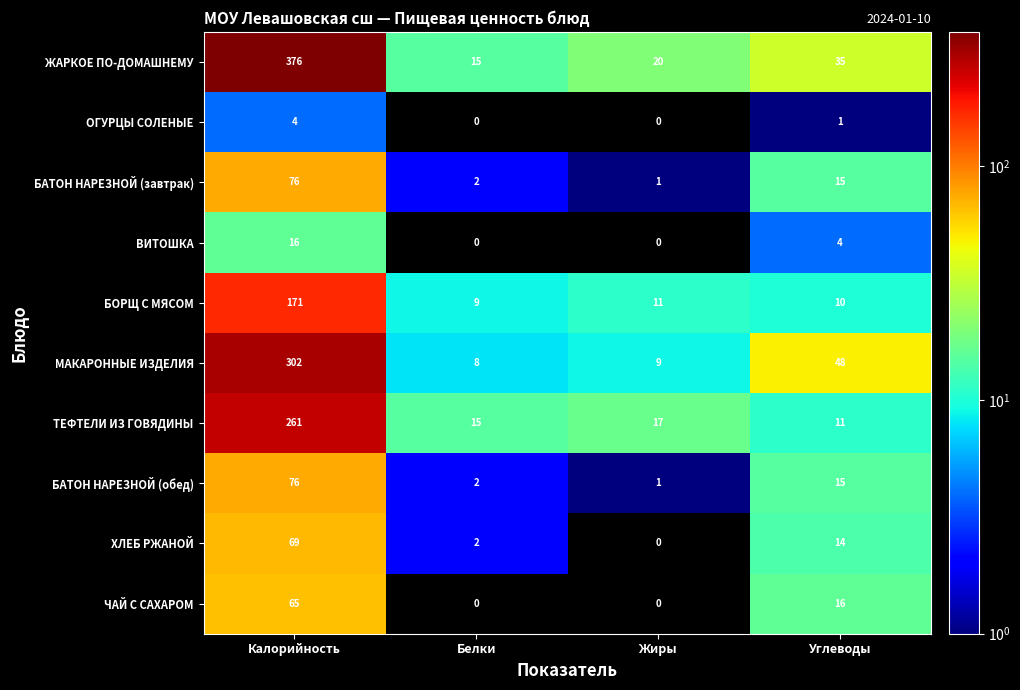

List the labels in order of БОРЩ С МЯСОМ value, smallest first.

Белки, Углеводы, Жиры, Калорийность